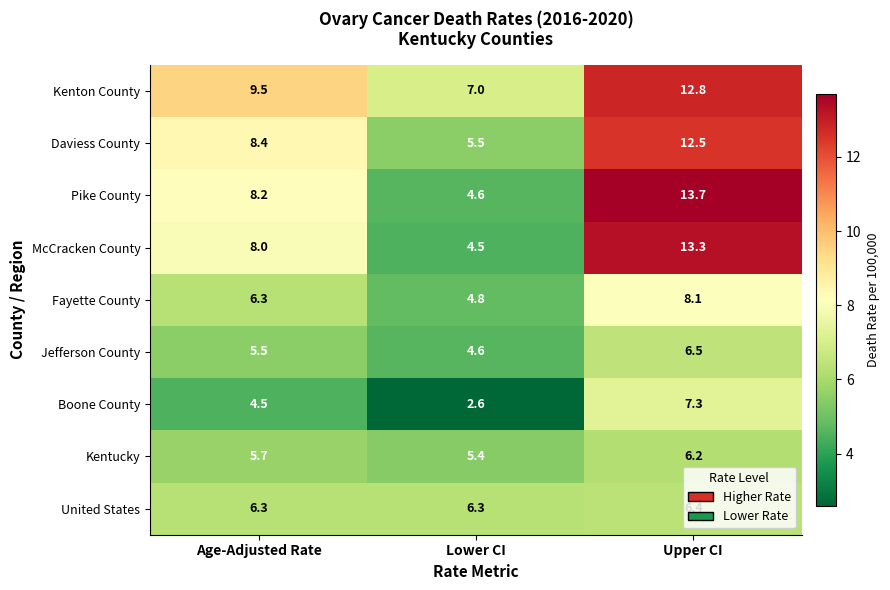

What is the difference between the highest and lowest values at Age-Adjusted Rate?

5.0